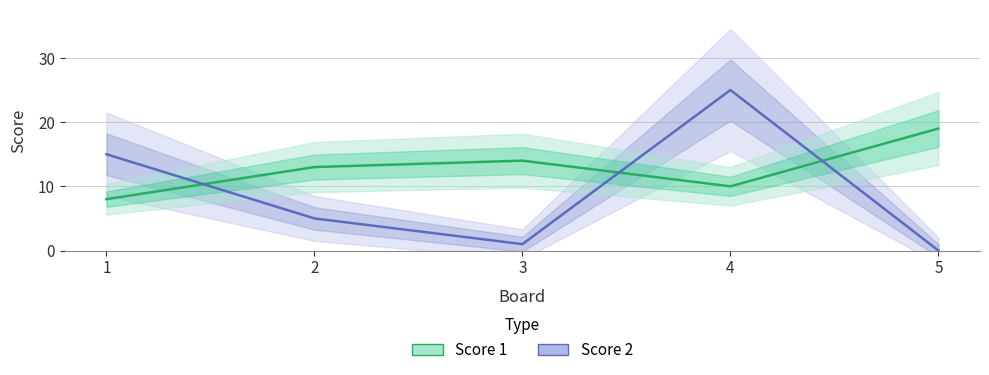

At which category does Score 2 reach its first local valley?

3